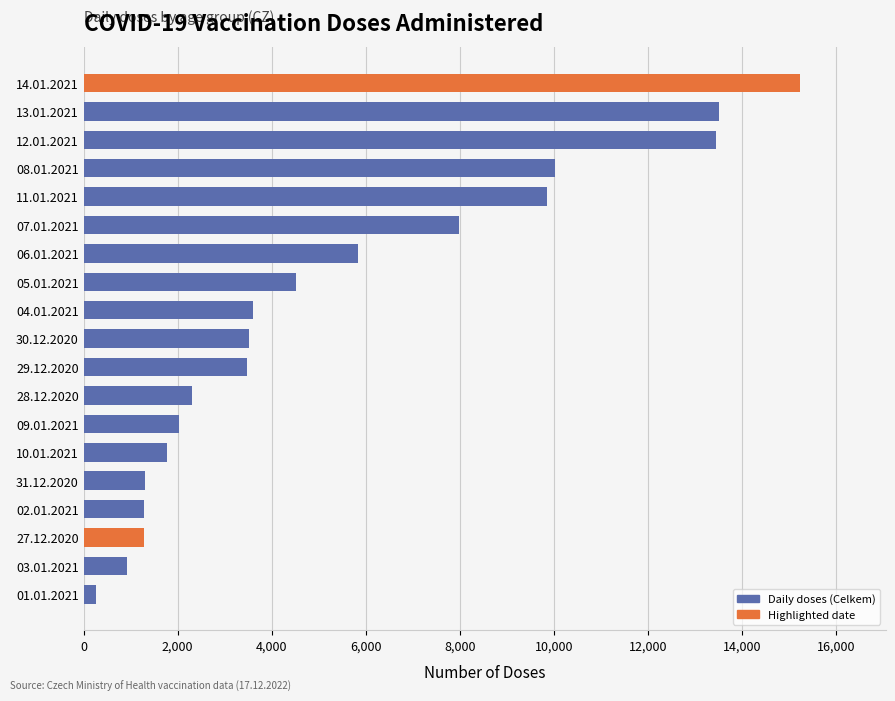

What is the difference between the maximum and minimum values?

14971